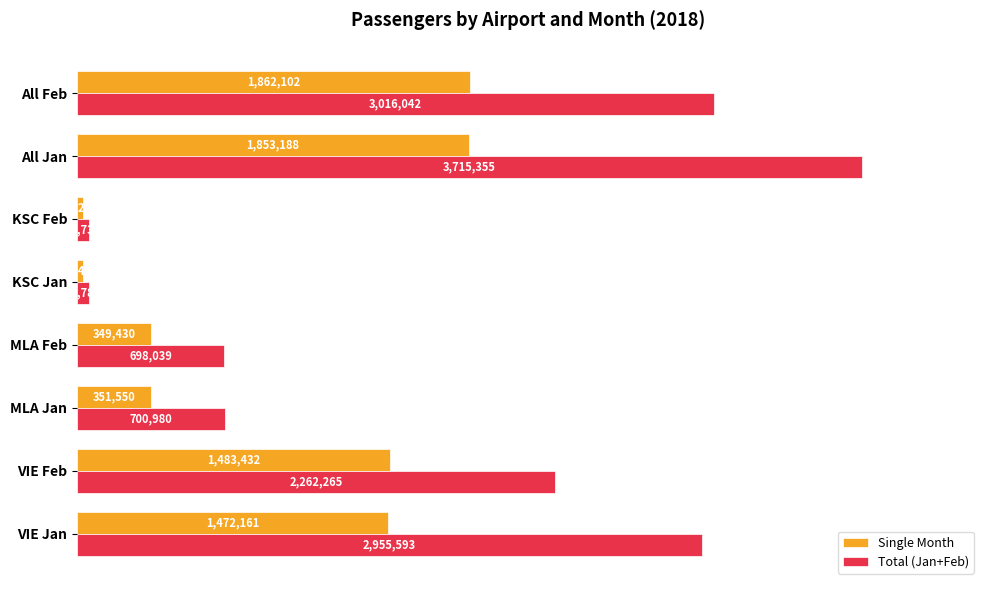

What are all the series names shown in the legend?

Single Month, Total (Jan+Feb)